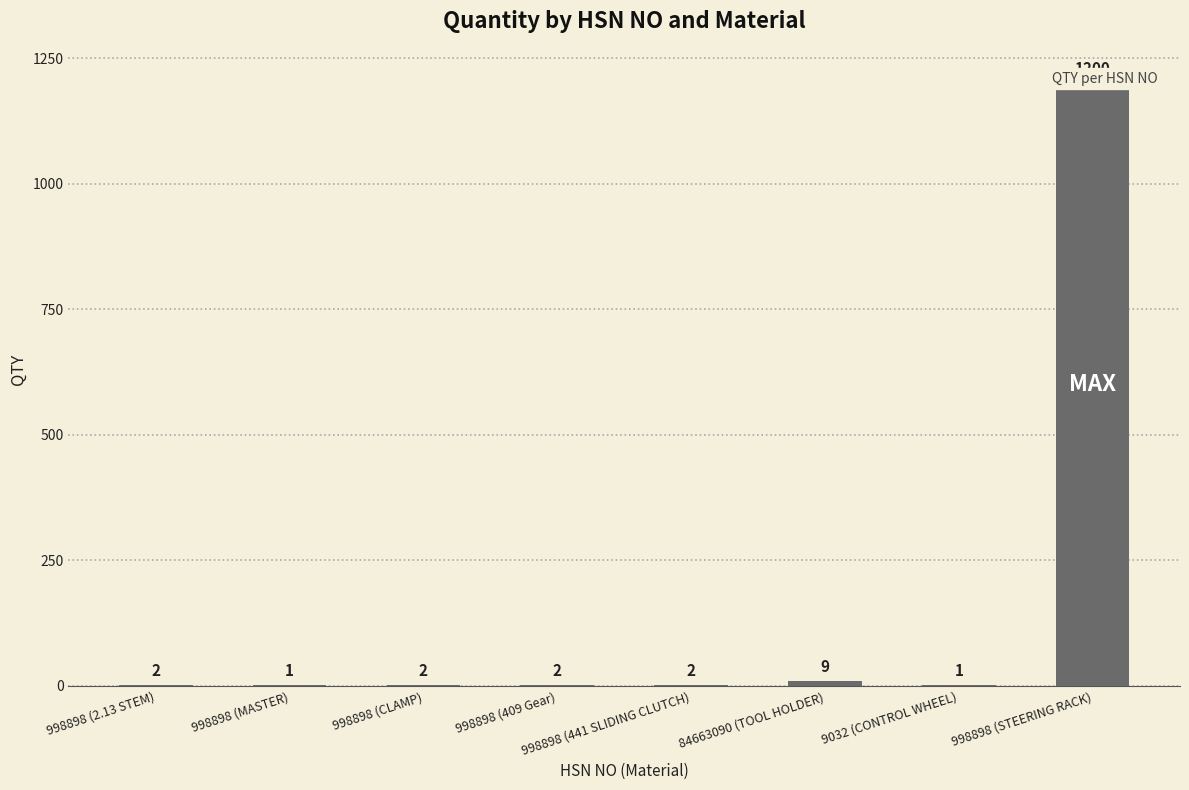

What is the label of the 2nd bar from the right?

9032 (CONTROL WHEEL)